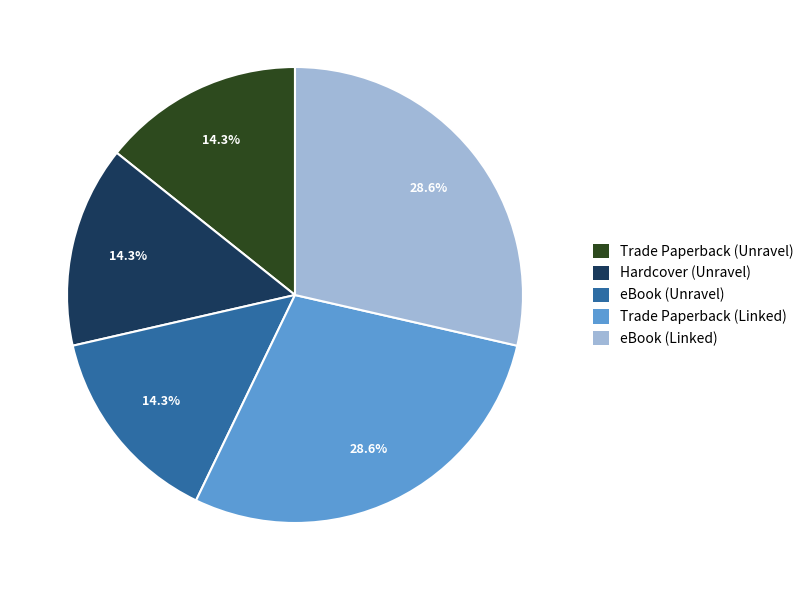

Approximately how many times larger is the value at Trade Paperback (Unravel) compared to eBook (Unravel)?

1.0